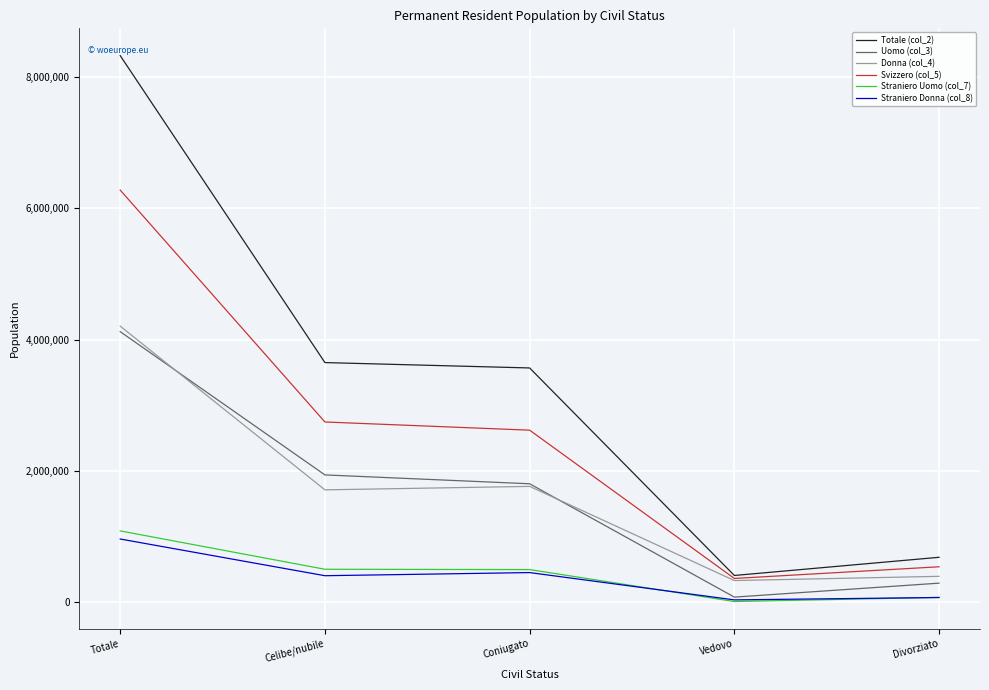

What is the sum of the Svizzero (col_5) values at Vedovo and Celibe/nubile?

3107404